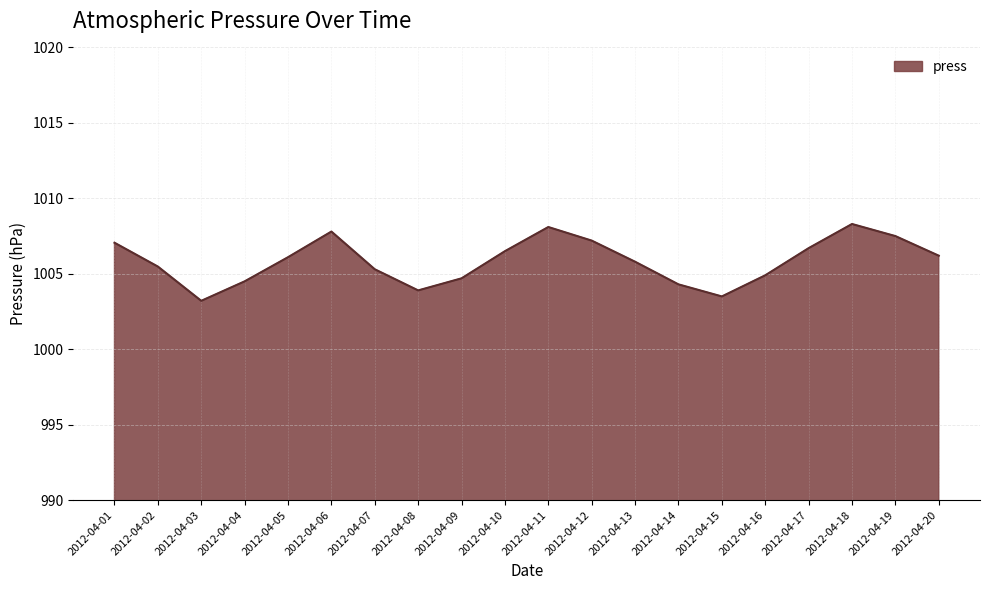

What is the difference between the values at 2012-04-13 and 2012-04-16?

0.9